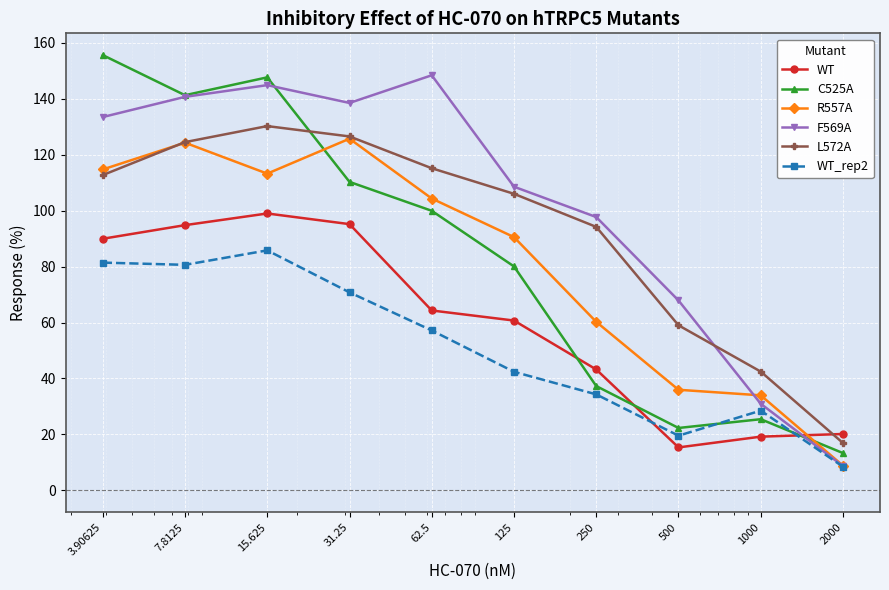

What are all the series names shown in the legend?

WT, C525A, R557A, F569A, L572A, WT_rep2